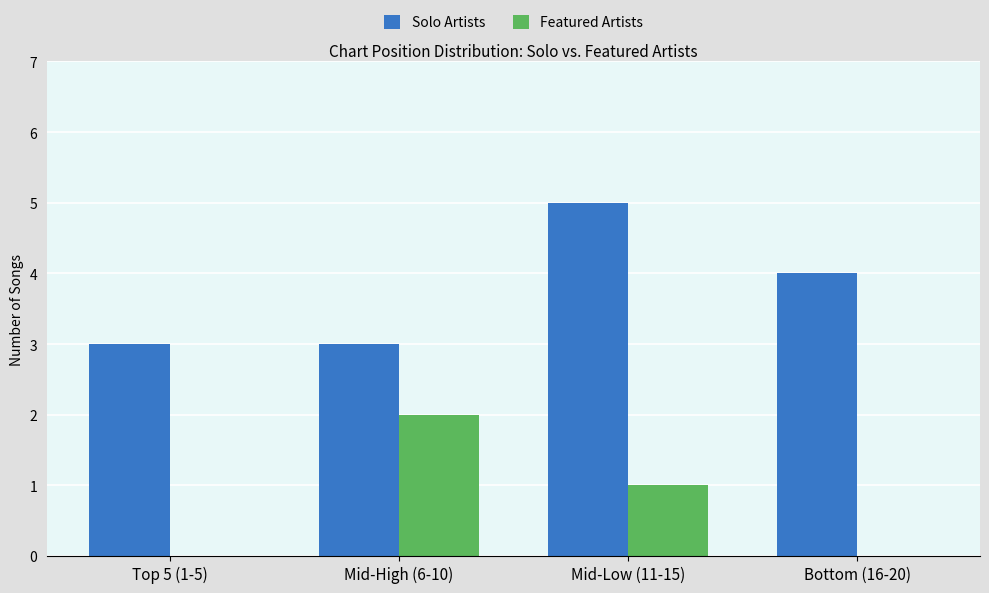

Is the value of Solo Artists at Mid-High (6-10) greater than the value of Featured Artists at Mid-High (6-10)?

Yes